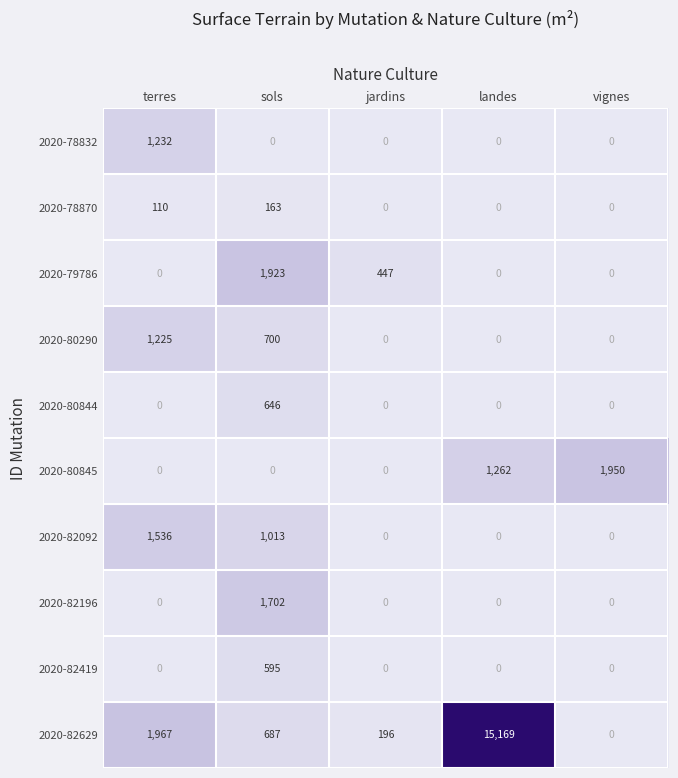

List the labels in order of 2020-82629 value, largest first.

landes, terres, sols, jardins, vignes